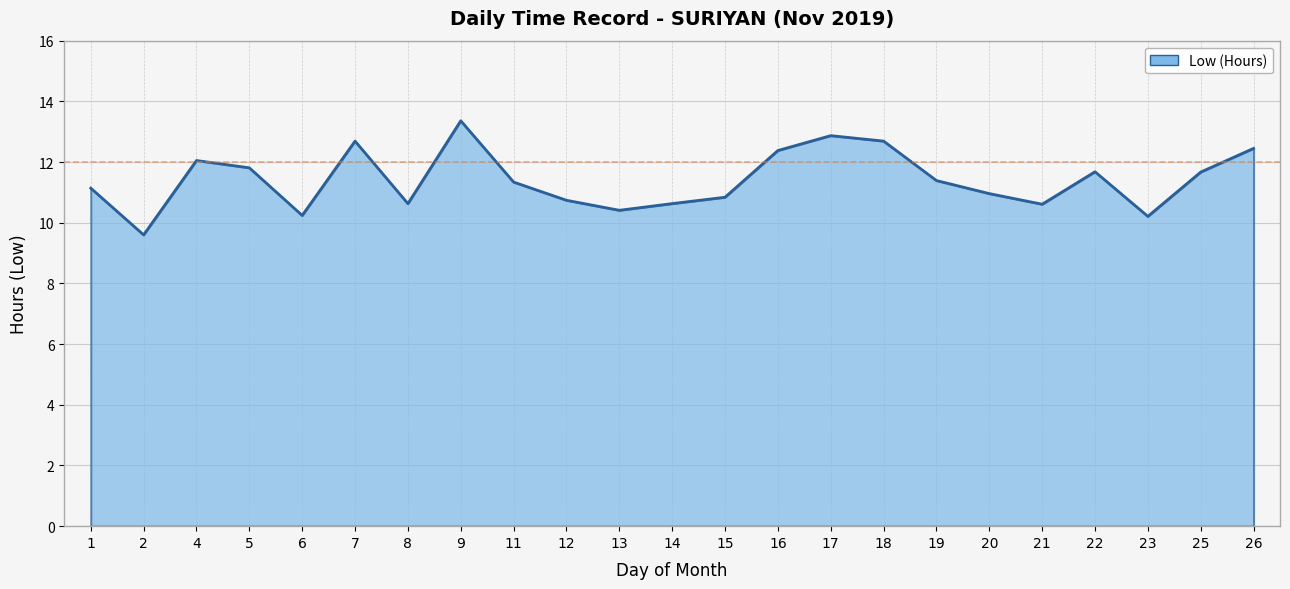

What is the greatest value displayed?

13.4